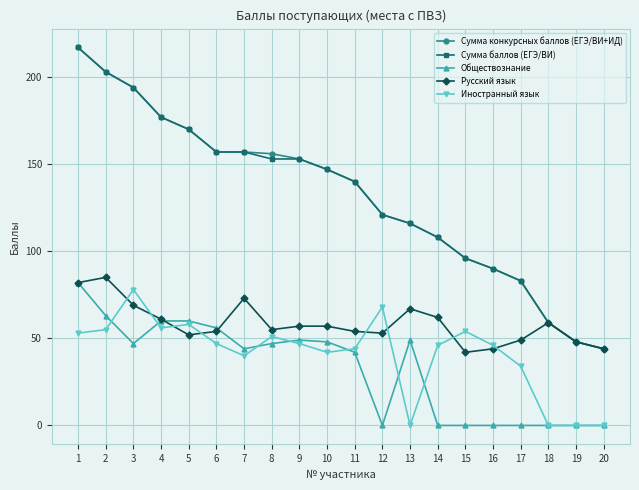

Is the value of Русский язык at 11 greater than the value of Сумма конкурсных баллов (ЕГЭ/ВИ+ИД) at 14?

No